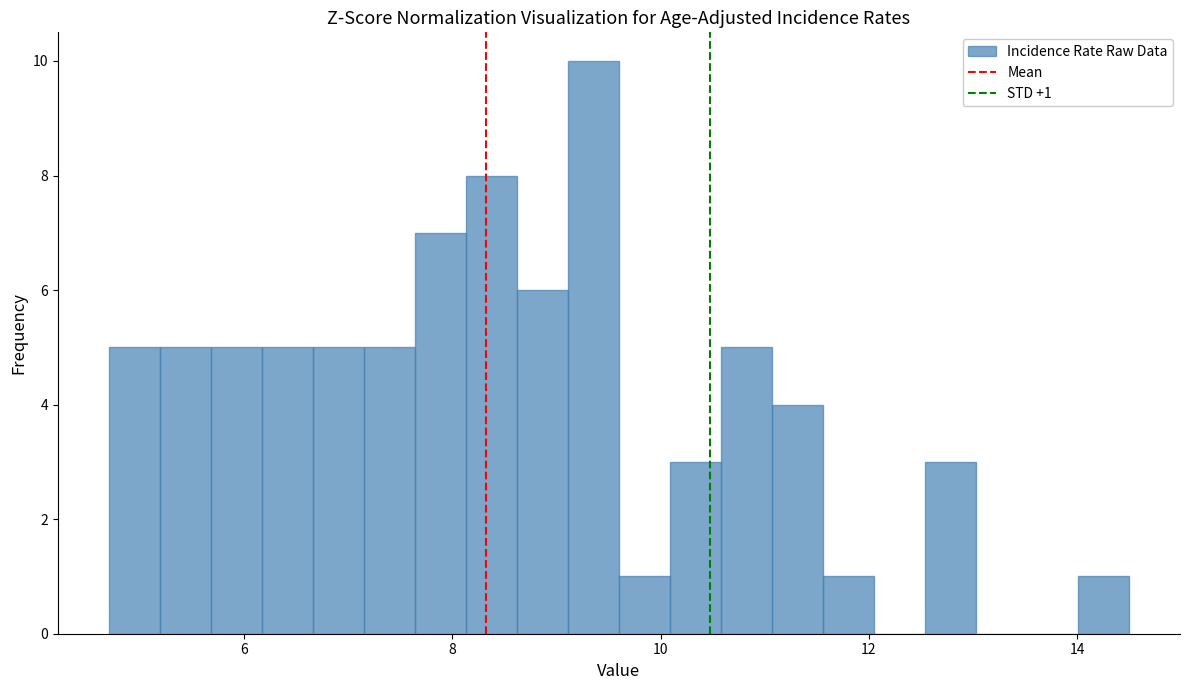

Read against the x-axis, roughly where is the centre of the tallest bar?

9.4